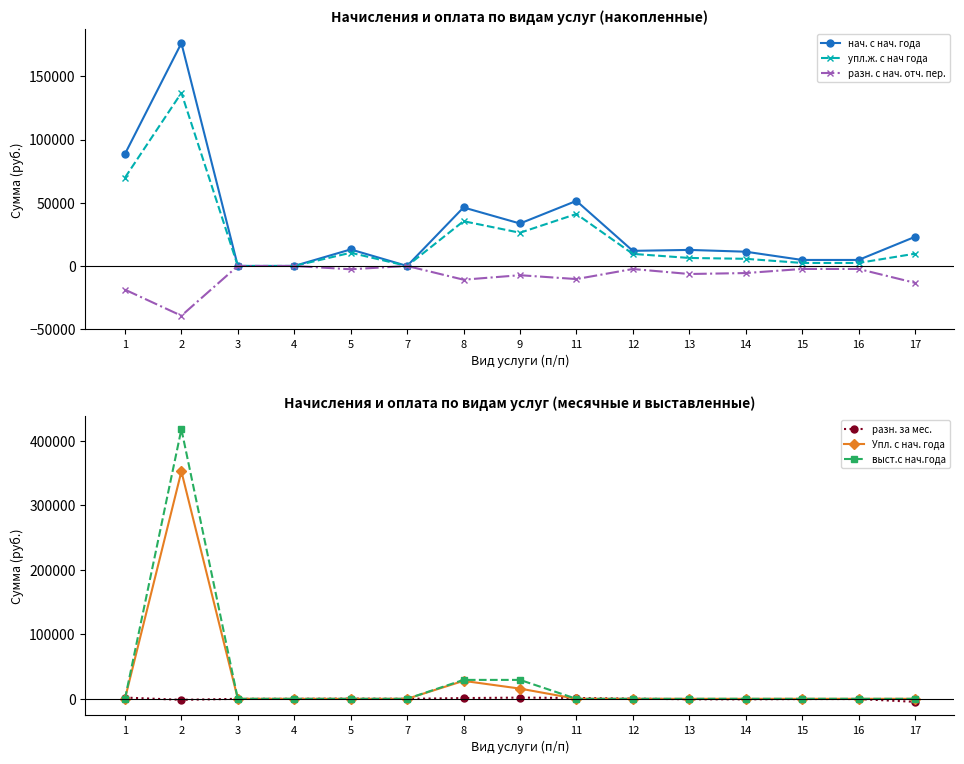

Is this an area chart (filled region under the line)?

No